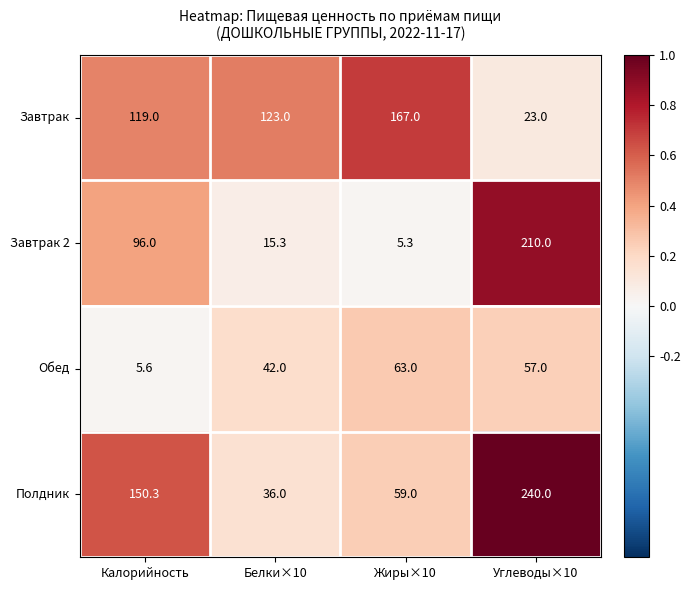

Count the number of data series in this chart.

4